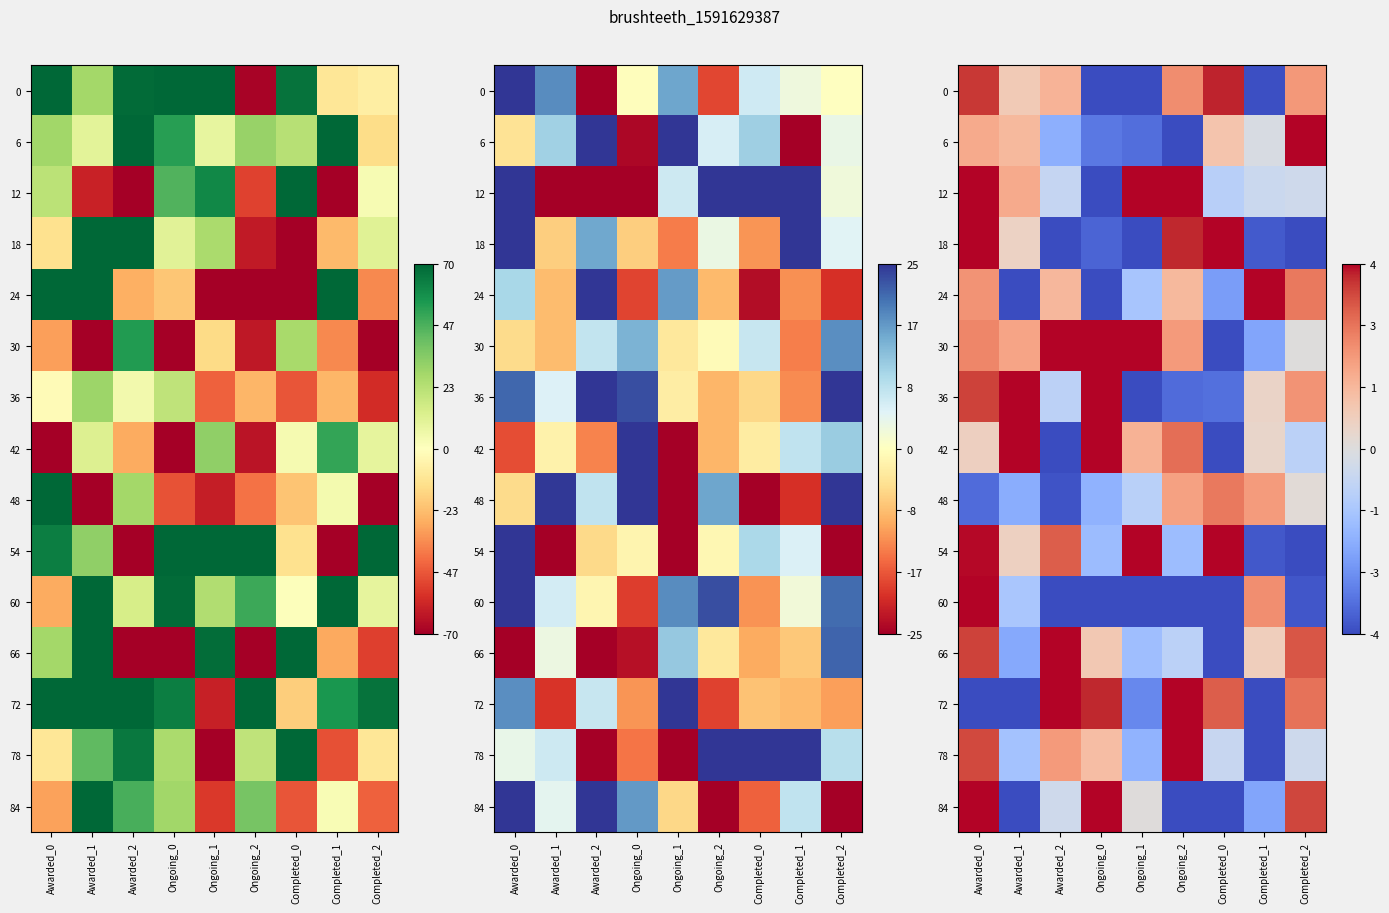

What is the difference between the maximum and minimum values in the 0 series?

13.1